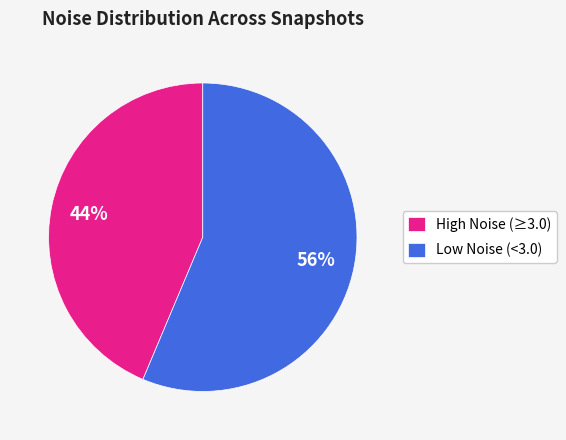

How many segments does this pie chart have?

2